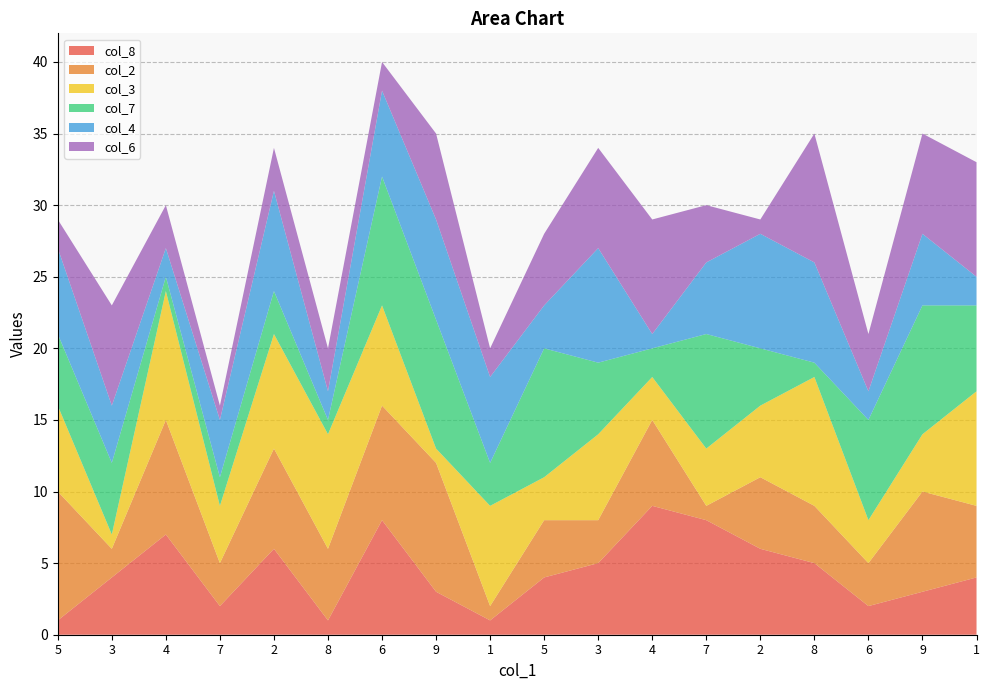

Reading right to left, what are all the values shown in this chart?

col_8: 4	3	2	5	6	8	9	5	4	1	3	8	1	6	2	7	4	1
col_2: 5	7	3	4	5	1	6	3	4	1	9	8	5	7	3	8	2	9
col_3: 8	4	3	9	5	4	3	6	3	7	1	7	8	8	4	9	1	6
col_7: 6	9	7	1	4	8	2	5	9	3	9	9	1	3	2	1	5	5
col_4: 2	5	2	7	8	5	1	8	3	6	7	6	2	7	4	2	4	6
col_6: 8	7	4	9	1	4	8	7	5	2	6	2	3	3	1	3	7	2